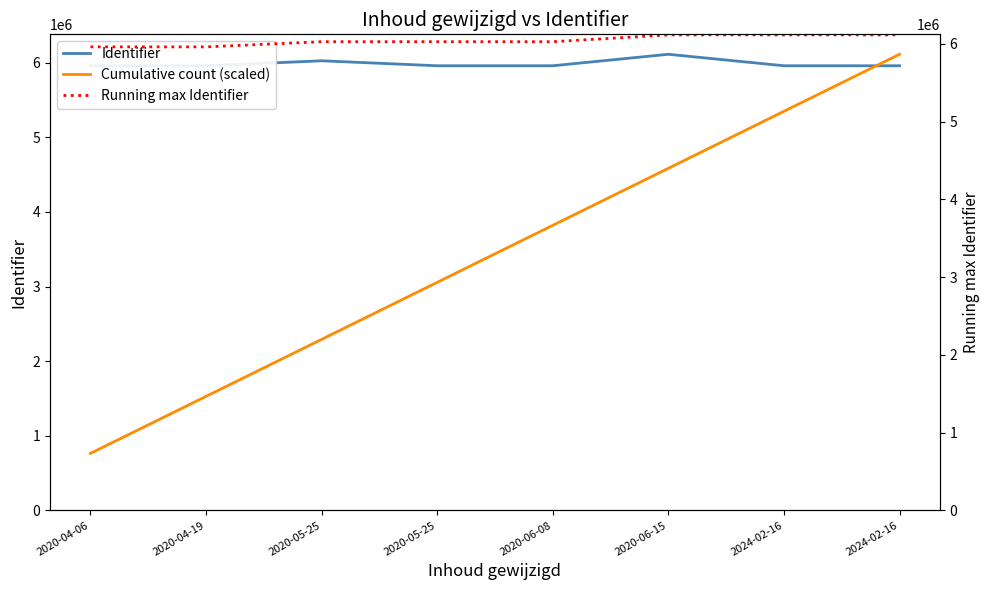

What is the difference between the second highest and minimum values in the Identifier series?

66658.0